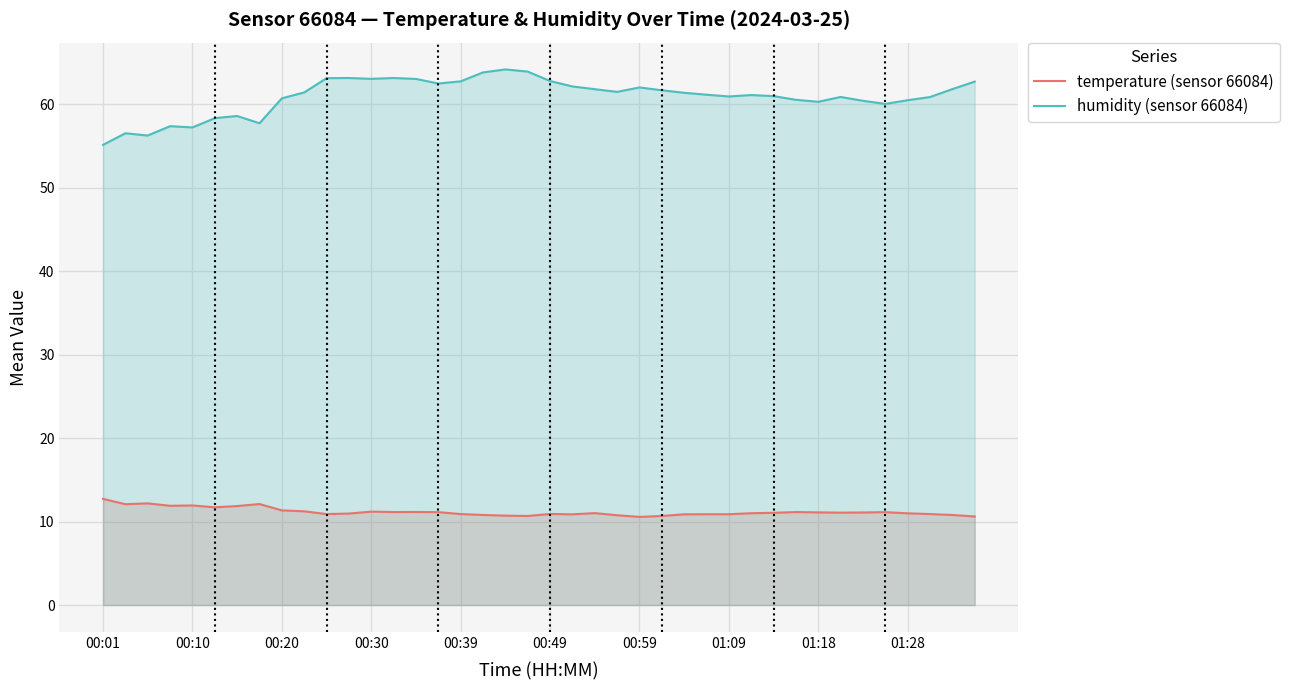

What is the sum of all humidity (sensor 66084) values?

2437.2